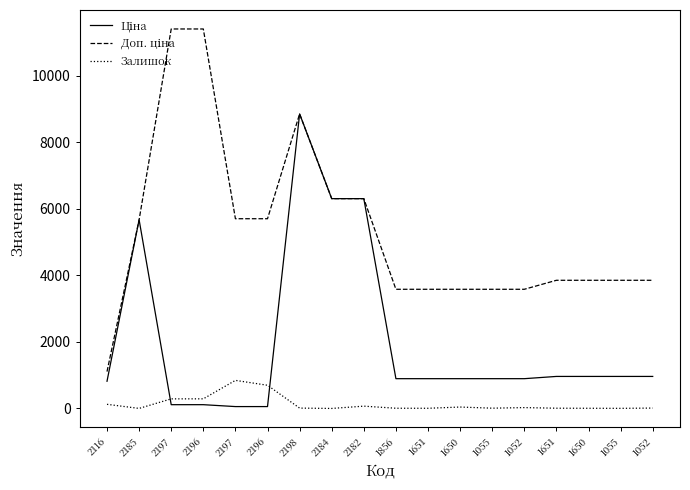

Does the chart have visible grid lines?

No